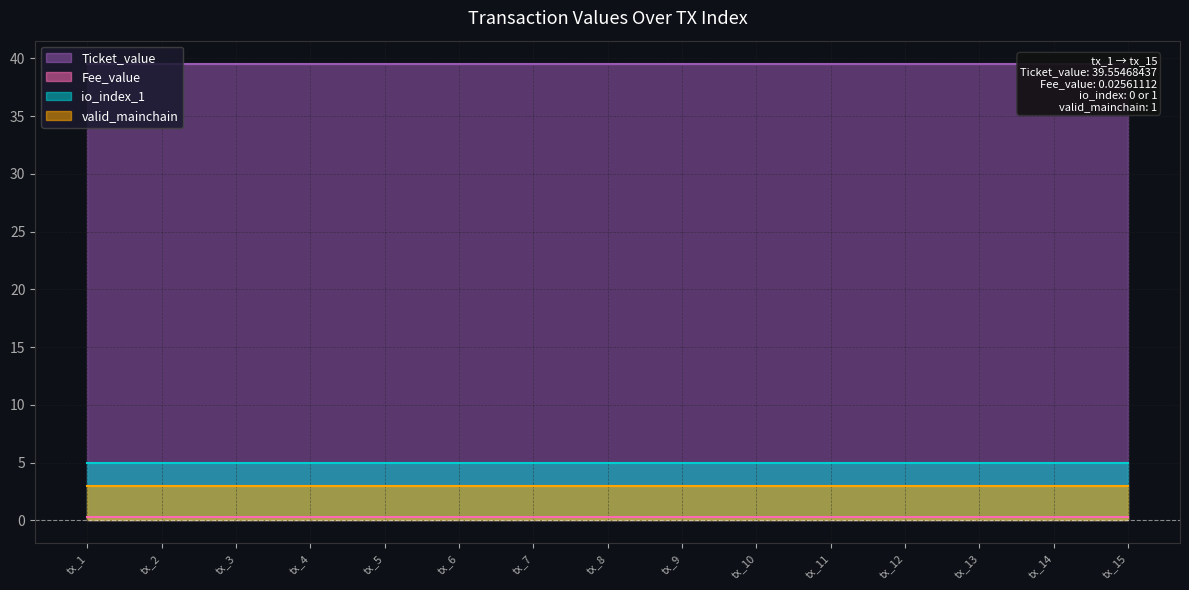

Which series has the widest spread of values?

Ticket_value